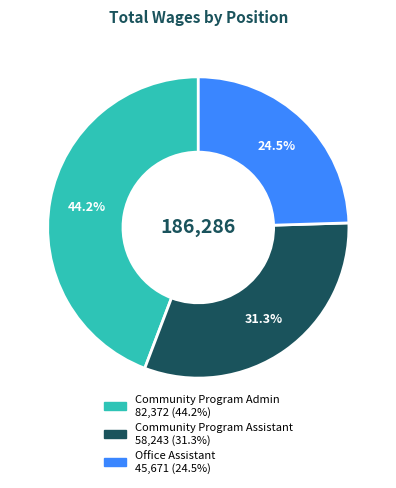

Which category has the smallest portion of the pie?

Office Assistant